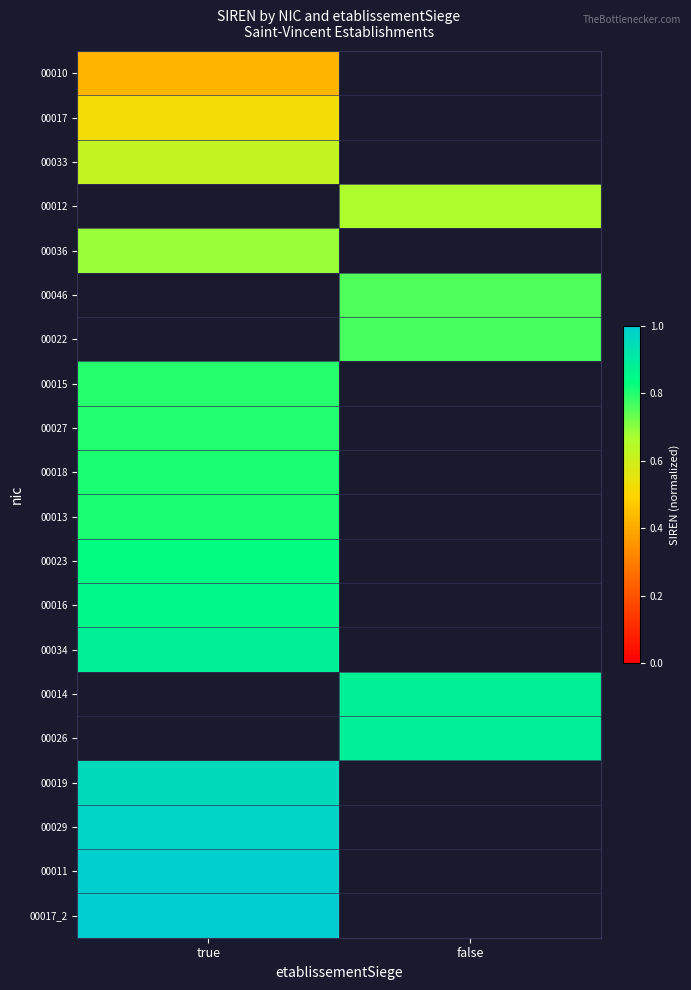

At how many categories does at least one series exceed 0?

2